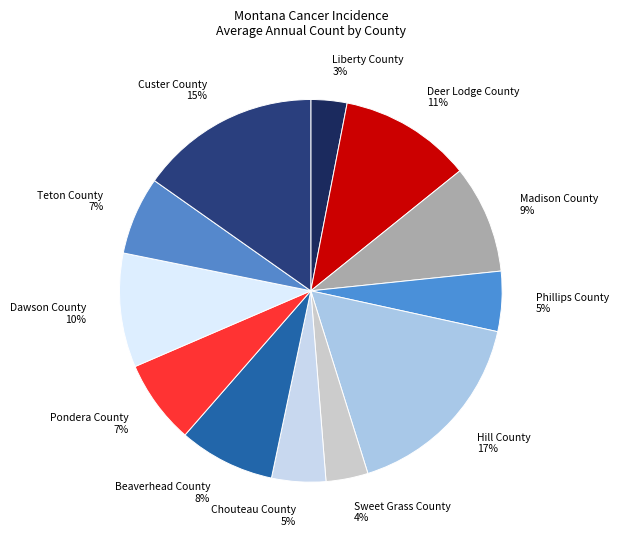

Does Phillips County account for over 50% of the chart?

No